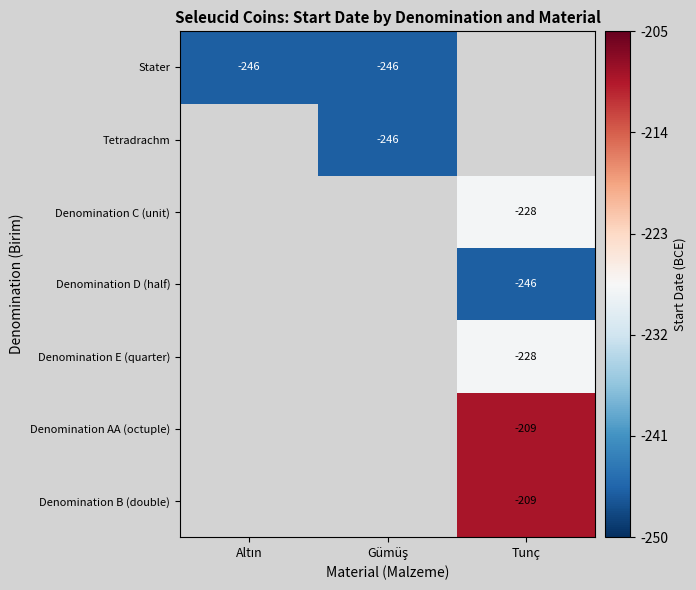

The Denomination D (half) series shows -395 at Tunç. True or false?

False